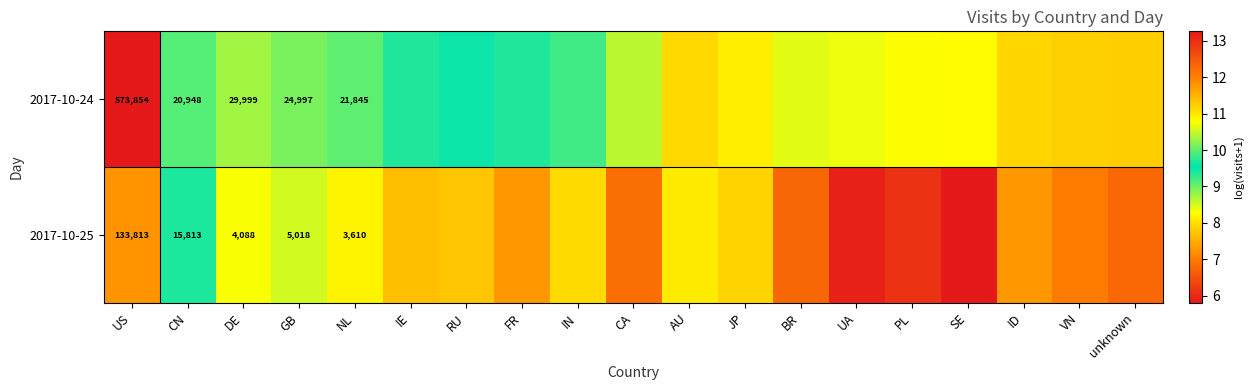

The 2017-10-24 series shows 9.2 at IN. True or false?

True